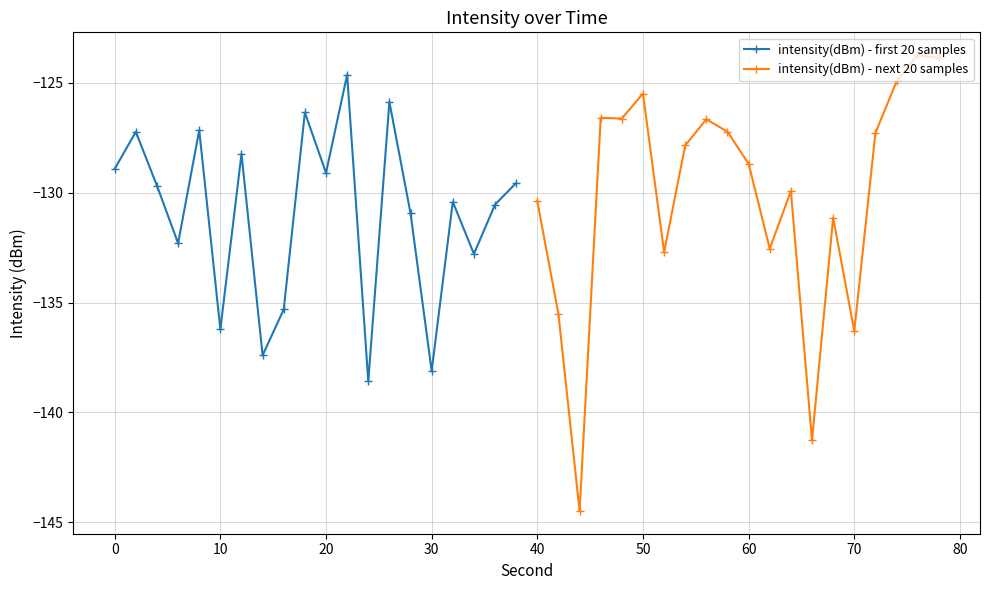

The value of intensity(dBm) - first 20 samples at 20 is -201.6. True or false?

False